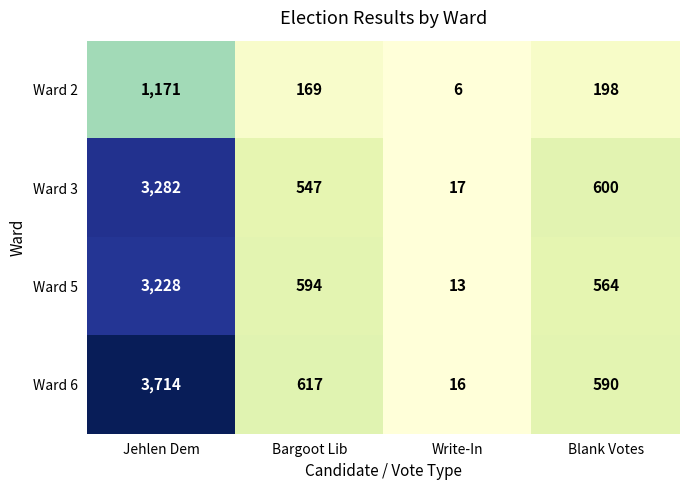

Reading left to right, what are all the values shown in this chart?

Ward 2: 1171	169	6	198
Ward 3: 3282	547	17	600
Ward 5: 3228	594	13	564
Ward 6: 3714	617	16	590